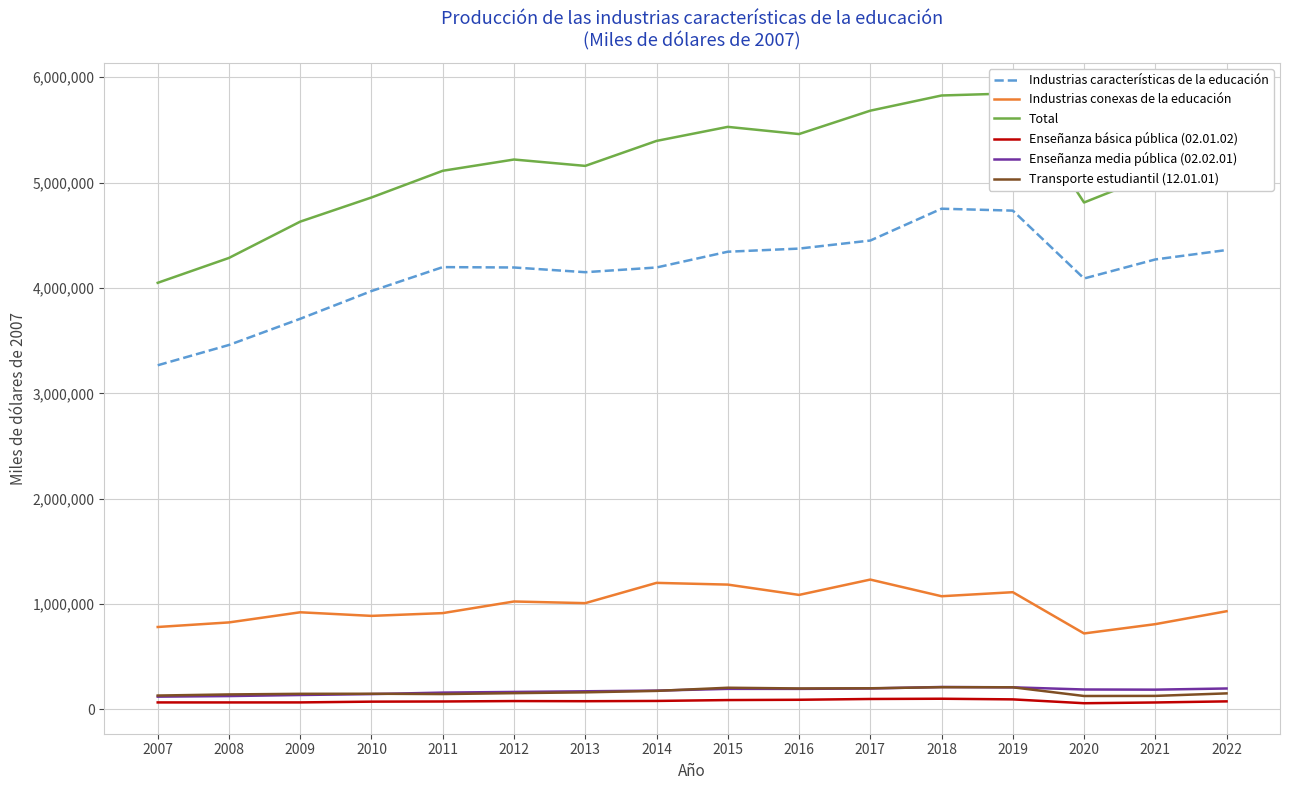

True or false: Enseñanza media pública (02.02.01) has a value of 187917 at 2021.

True